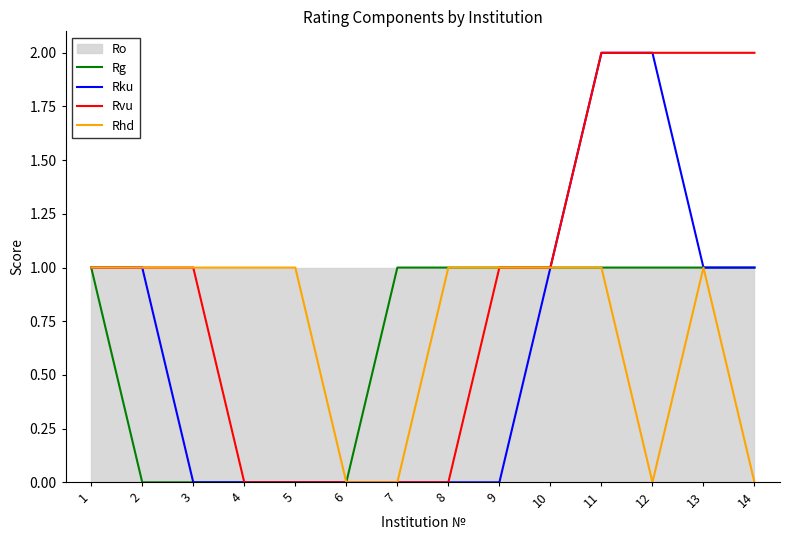

How many Rhd values are between 0 and 1?

14